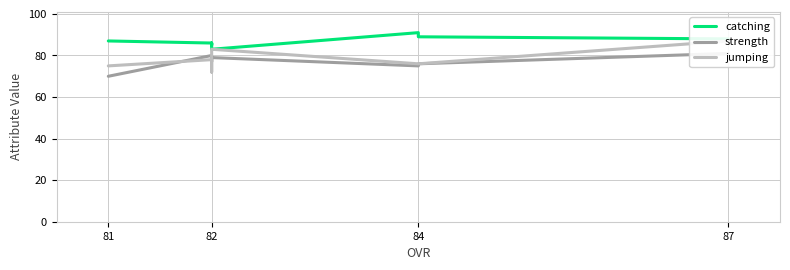

Where does the catching series first go above 87?

87